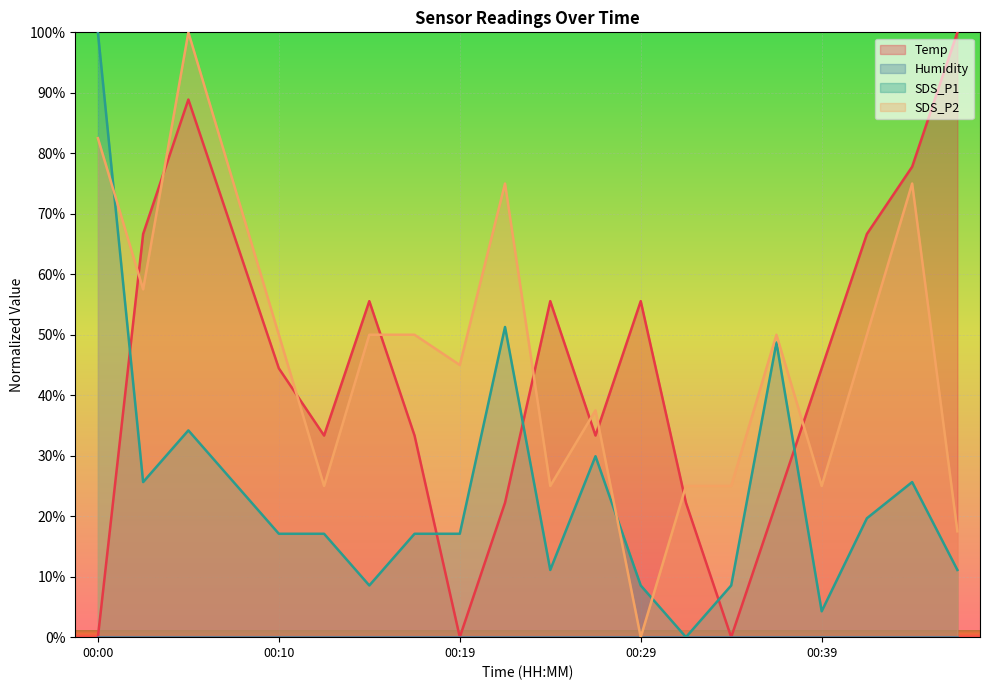

What is the total value across all series at 00:00?

182.5